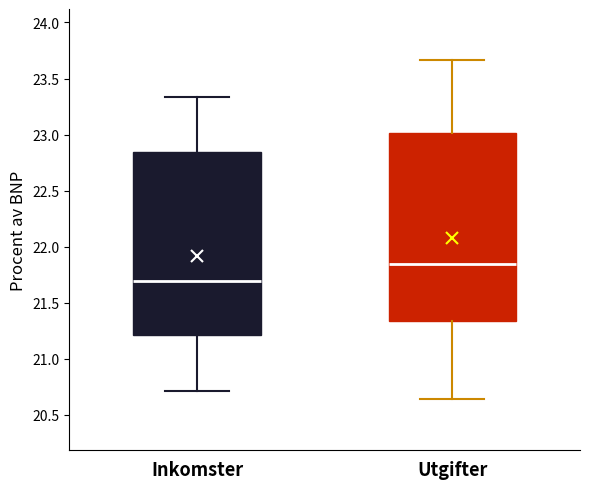

Reading left to right, transcribe this box plot: for each box, give where its median line is, the range the box spans, and where its two whiskers end, as read against the y-axis. The values are not printed on the chart, so give them approximately, as read against the axis.

Inkomster: median 21.70, box 21.20 to 22.85, whiskers 20.70 to 23.35
Utgifter: median 21.85, box 21.35 to 23.00, whiskers 20.65 to 23.65